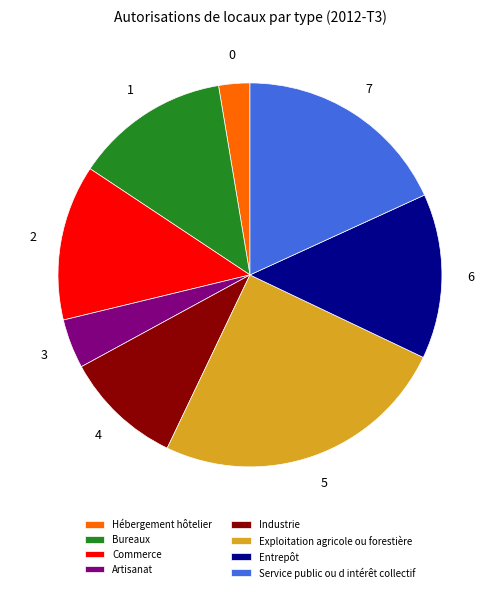

True or false: Industrie accounts for 1% of the total.

False